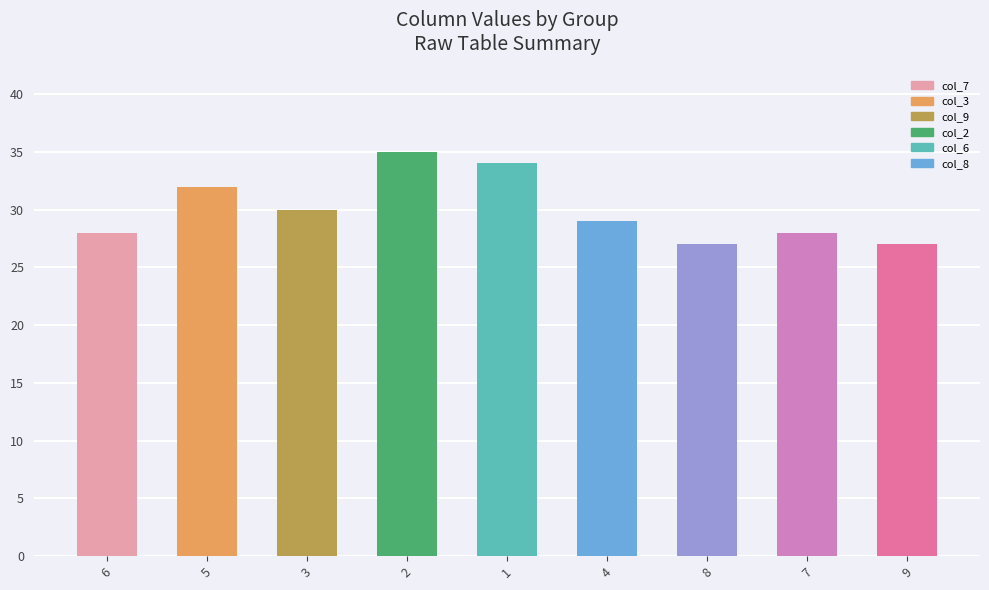

What is the maximum value shown in the chart?

35